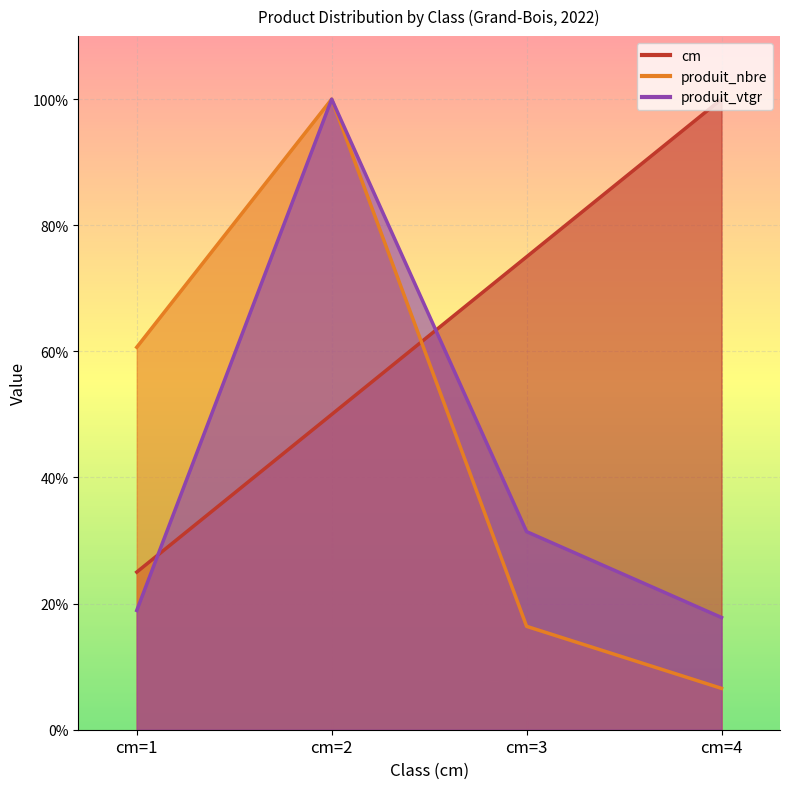

True or false: cm has a value of 40.9 at cm=1.

False